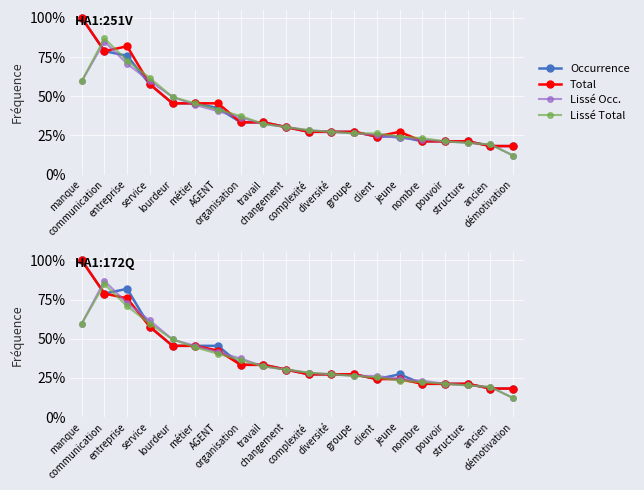

What is the label of the 5th point from the left?

lourdeur